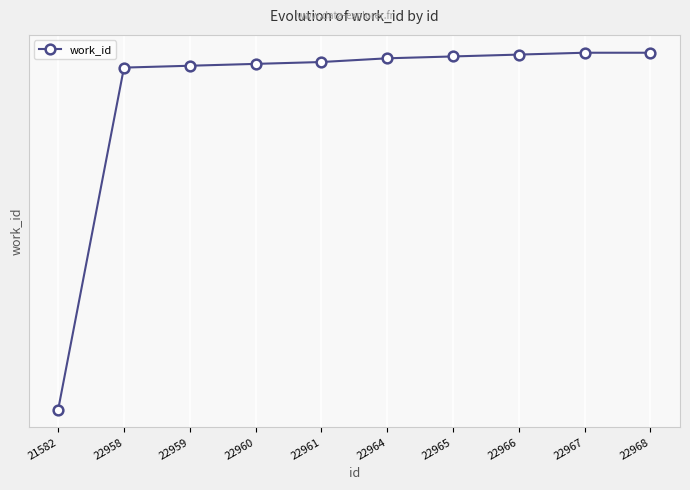

Reading right to left, list all the values displayed in this chart.

22968=7712	22967=7712	22966=7711	22965=7710	22964=7709	22961=7707	22960=7706	22959=7705	22958=7704	21582=7520